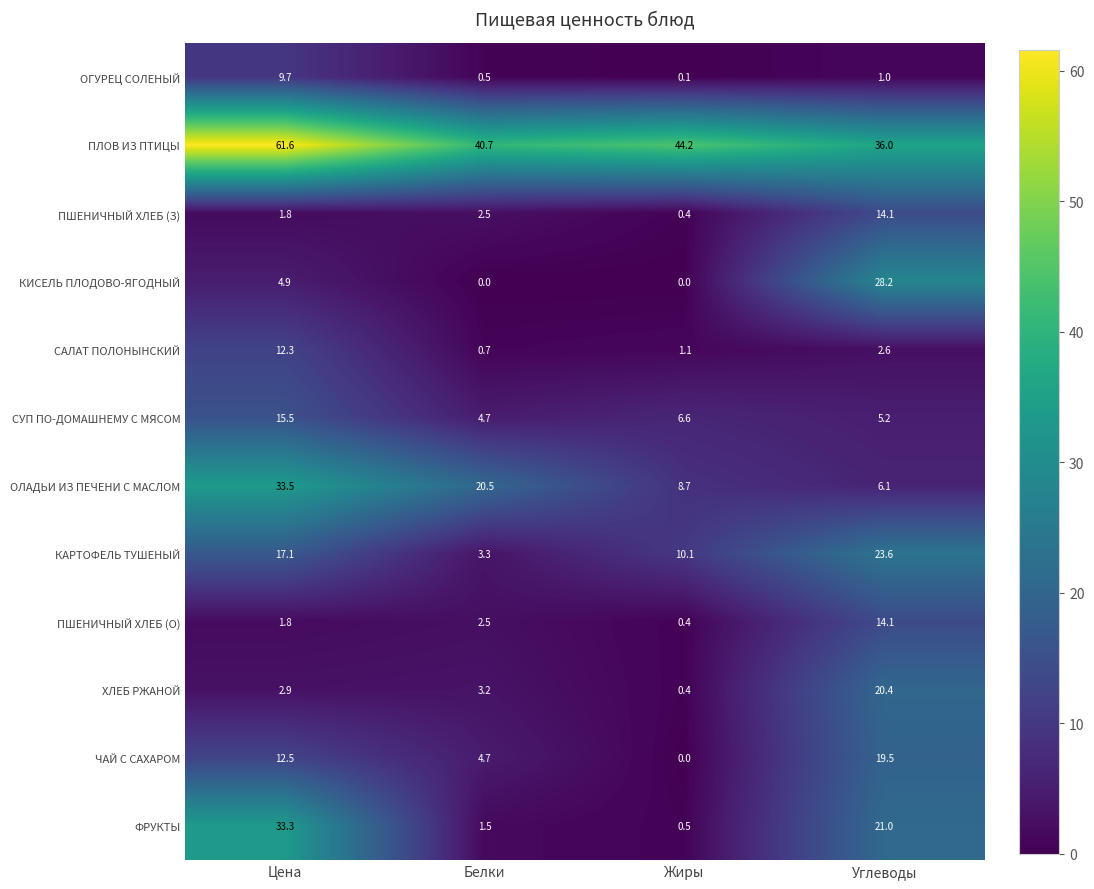

Is the value of САЛАТ ПОЛОНЫНСКИЙ at Углеводы greater than the value of ПЛОВ ИЗ ПТИЦЫ at Цена?

No